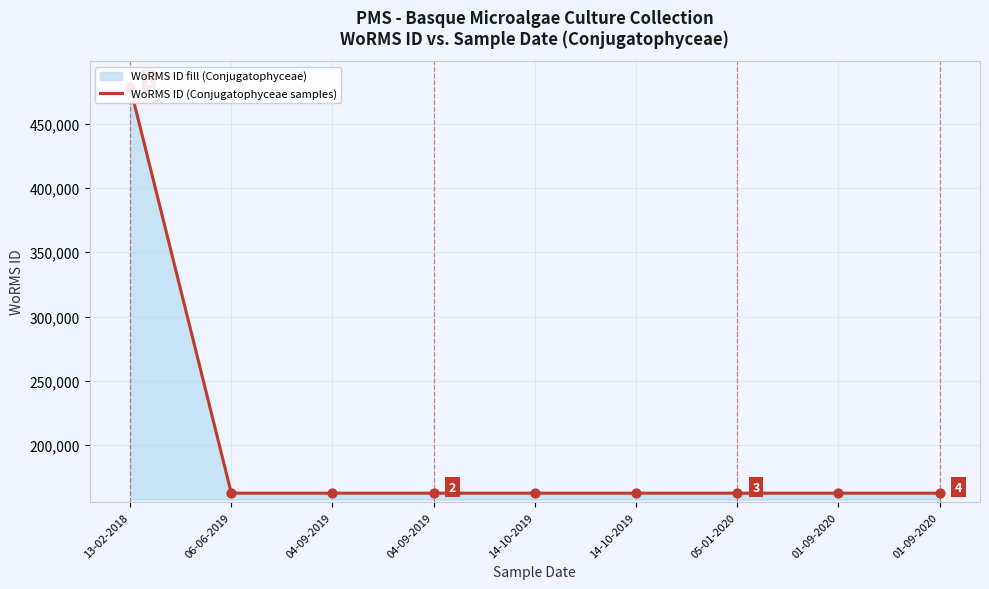

What is the change in value from 13-02-2018 to 04-09-2019?

-315829